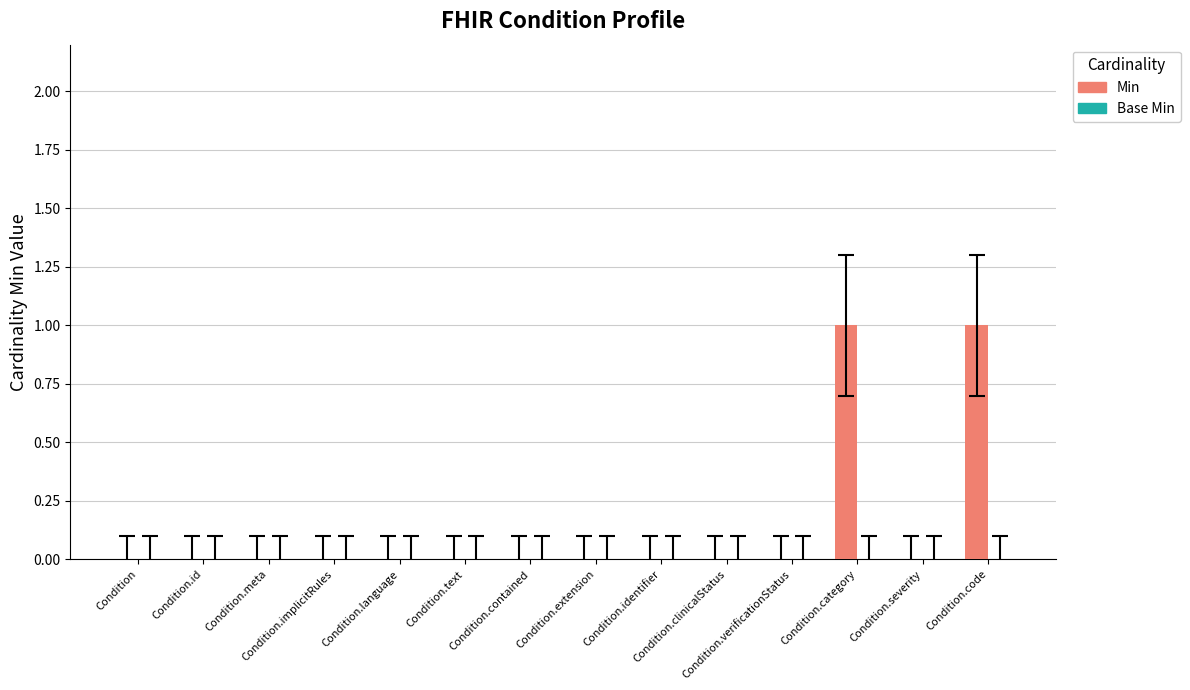

Count the number of categories in the chart.

14